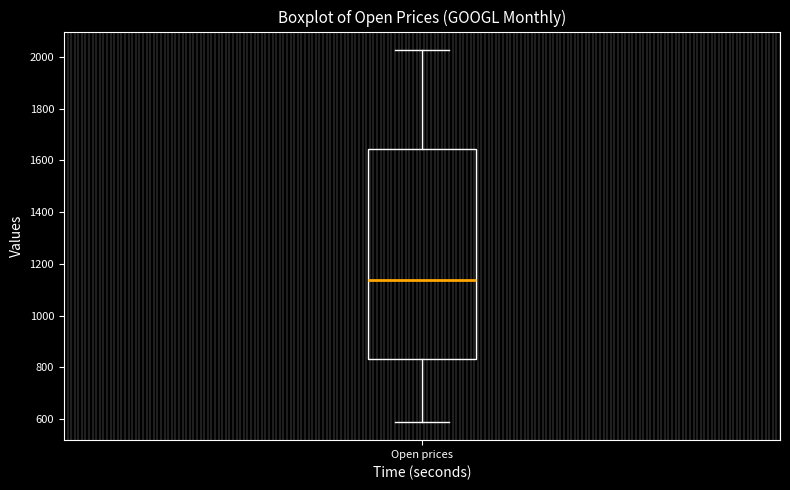

Where does the median line of the box for Open prices sit on the y-axis? The values are not printed on the chart, so give them approximately, as read against the axis.

1140